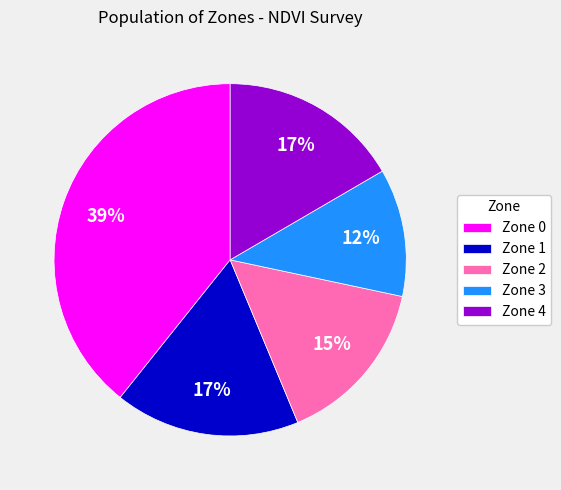

To the nearest percent, what is the average slice percentage?

20%